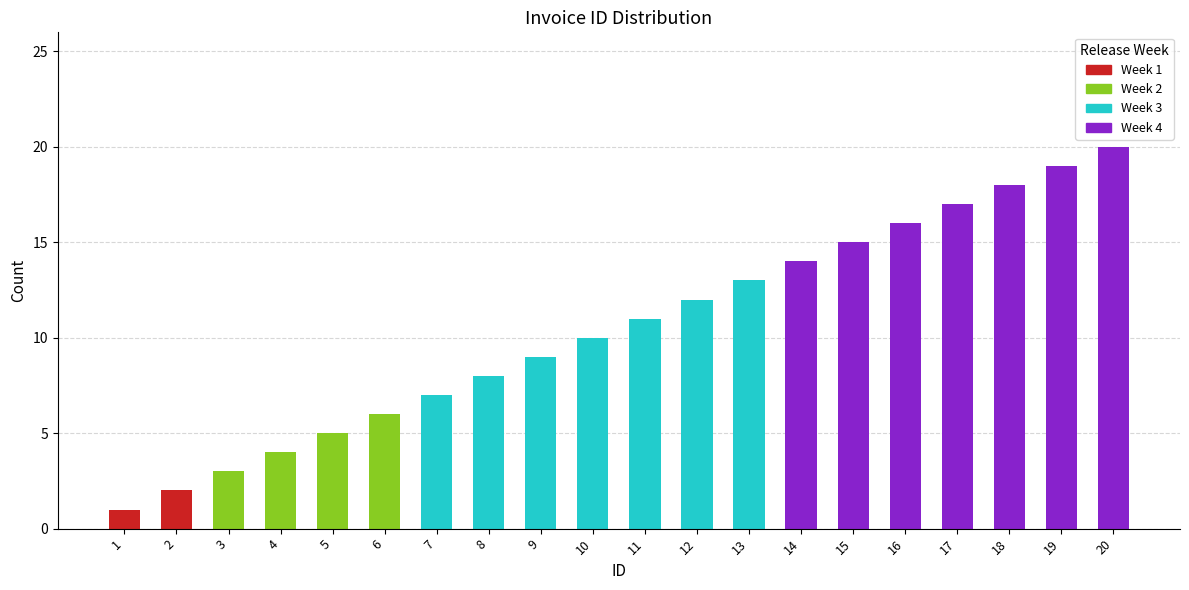

Is it true that the value at 2 is 2?

True